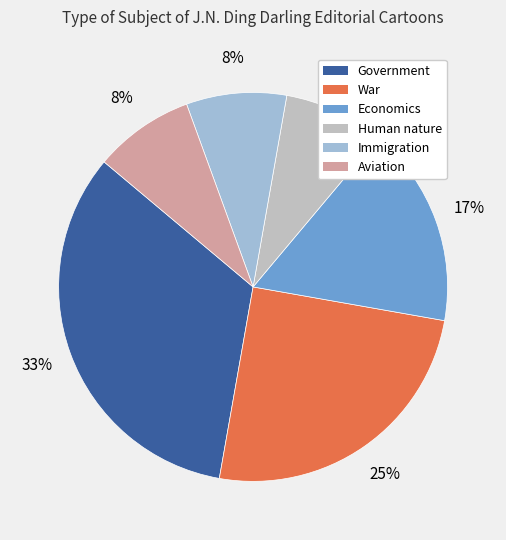

Is there any slice that represents more than half of the pie?

No